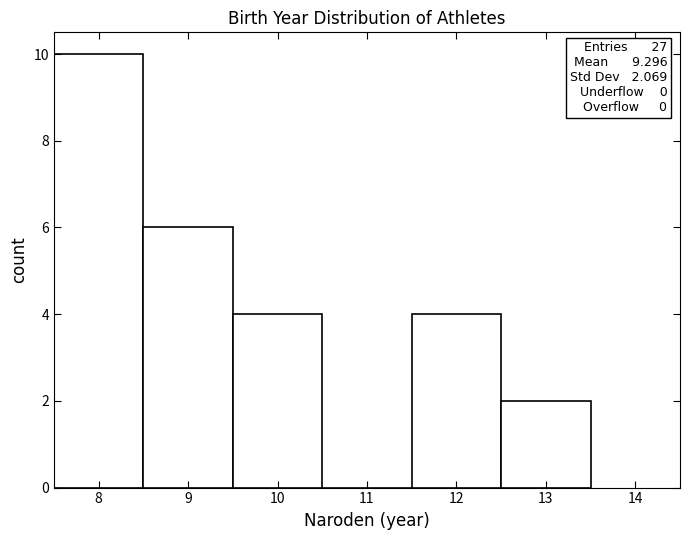

Which range on the x-axis has the tallest bar?

7.5 to 8.5